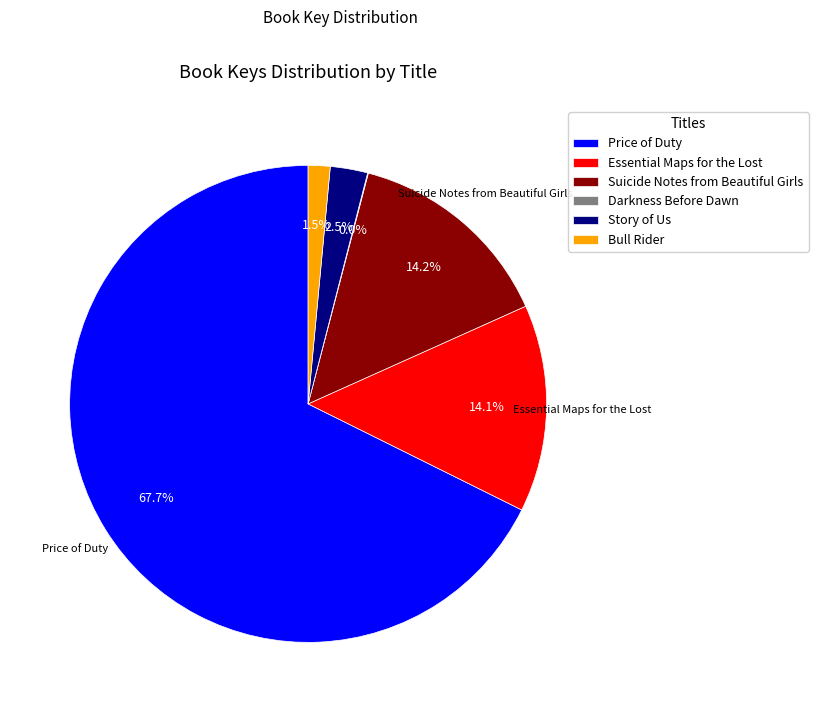

Which slice is the largest?

Price of Duty